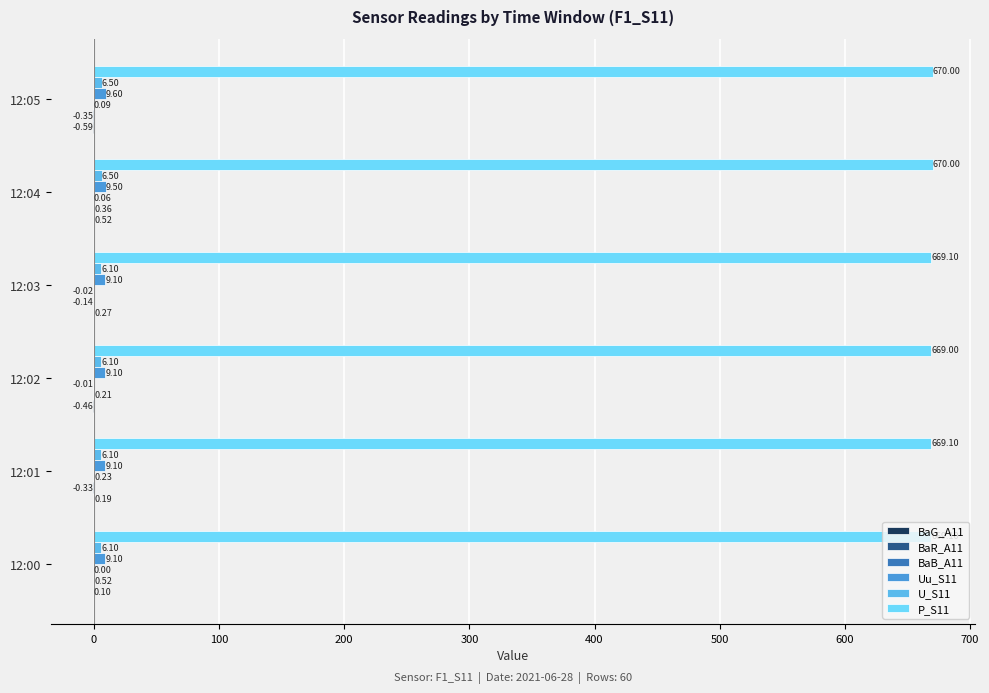

How many categories are shown in the chart?

6